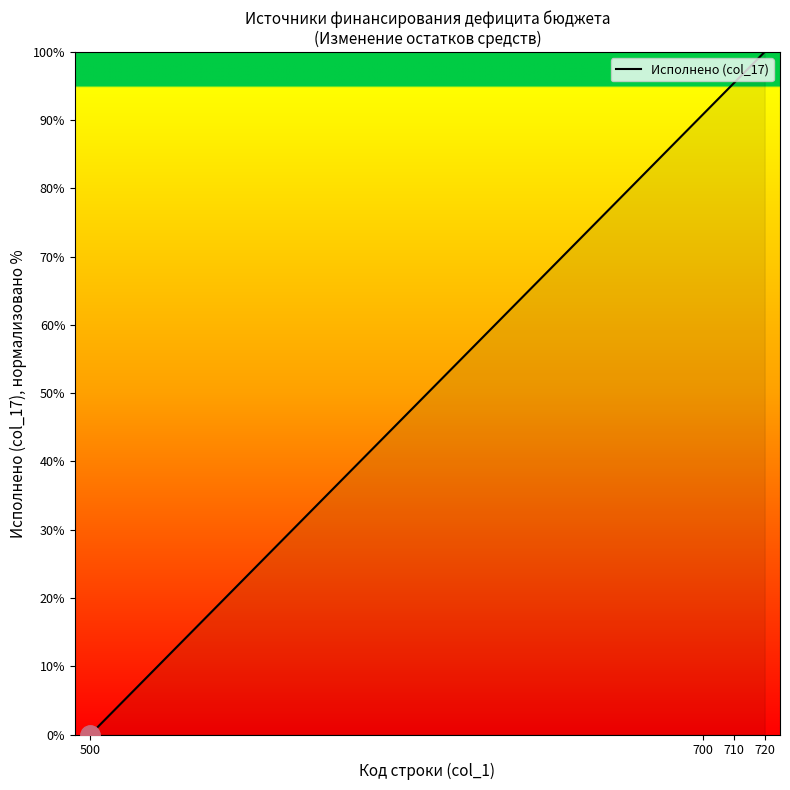

Reading right to left, transcribe all the data shown in this chart.

100.0	100.0	100.0	100.0	95.5	95.5	95.5	95.5	90.9	90.9	0.0